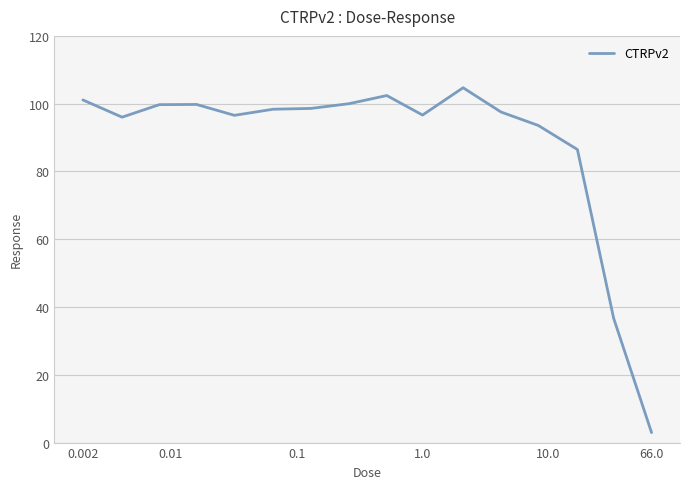

What is the minimum value shown in the chart?

2.9